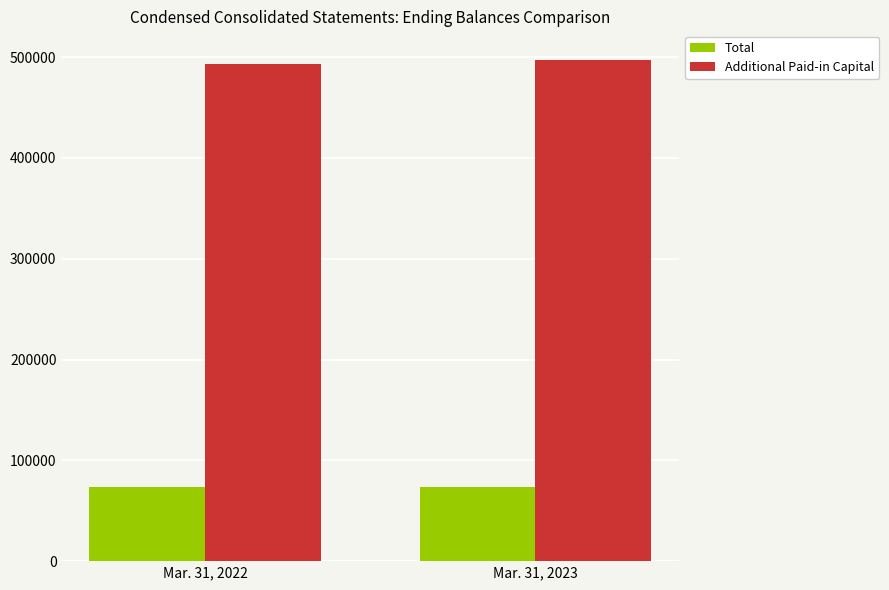

The value of Total at Mar. 31, 2023 is 43516. True or false?

False